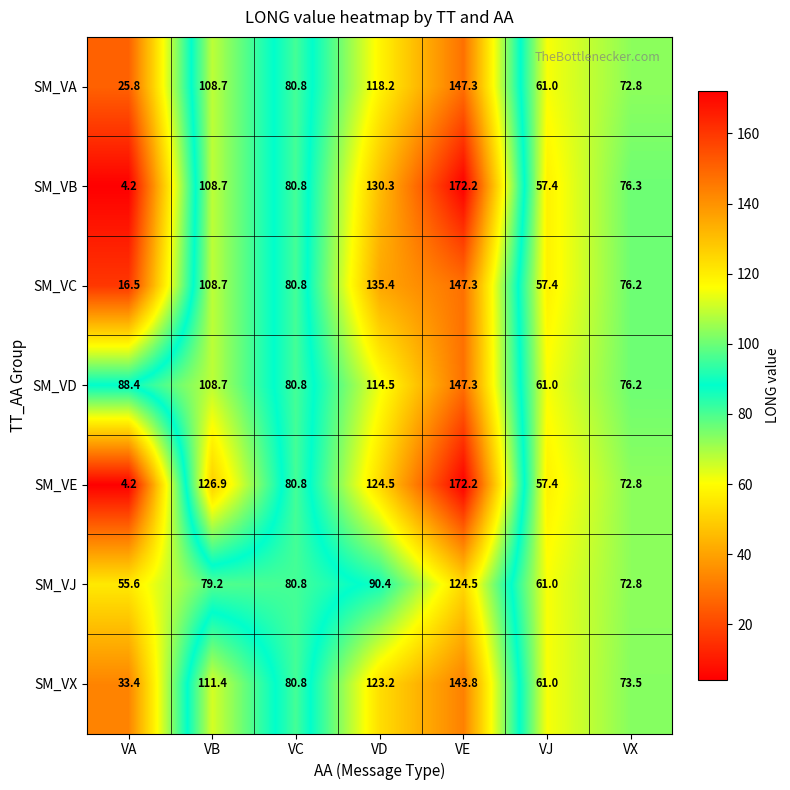

What is the minimum value shown in the chart?

4.2